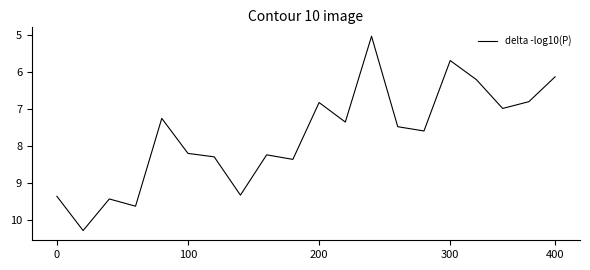

What is the maximum value shown in the chart?

10.3